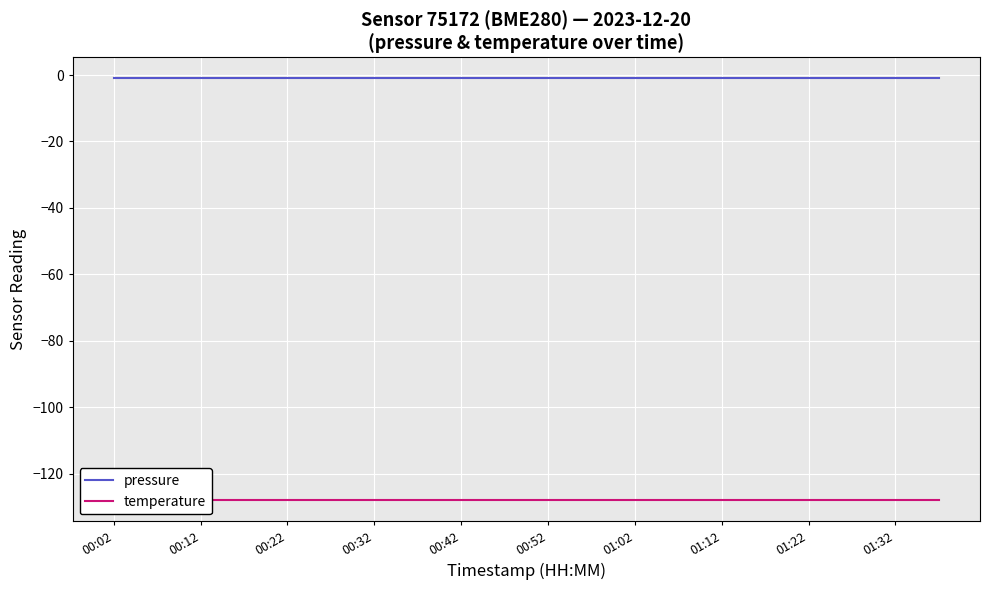

The pressure series shows -2 at 17. True or false?

False